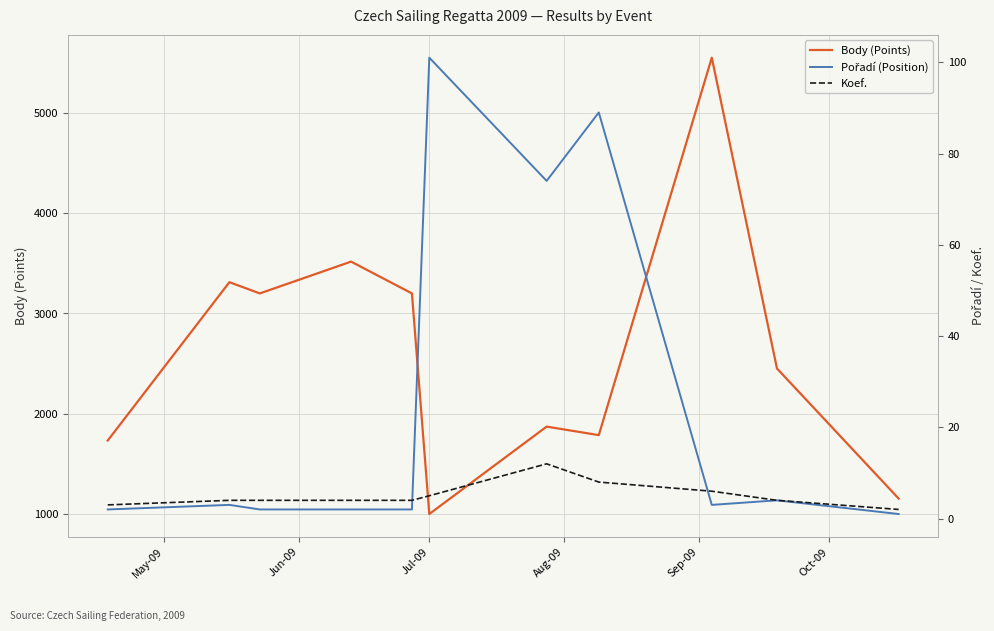

How many interior local peaks does the Body (Points) series have?

4